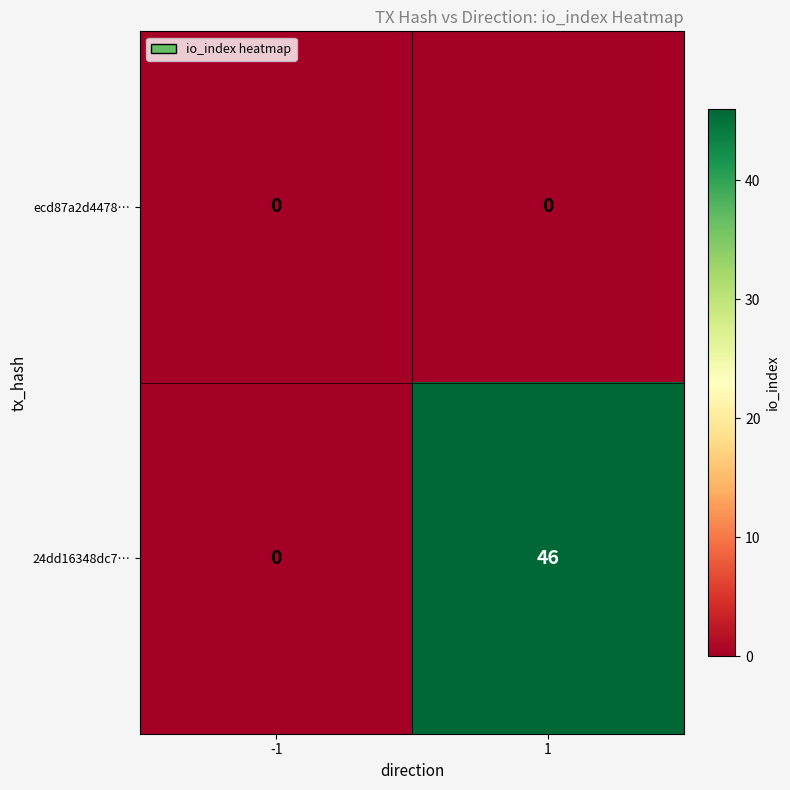

Which label corresponds to the largest value in the chart?

1